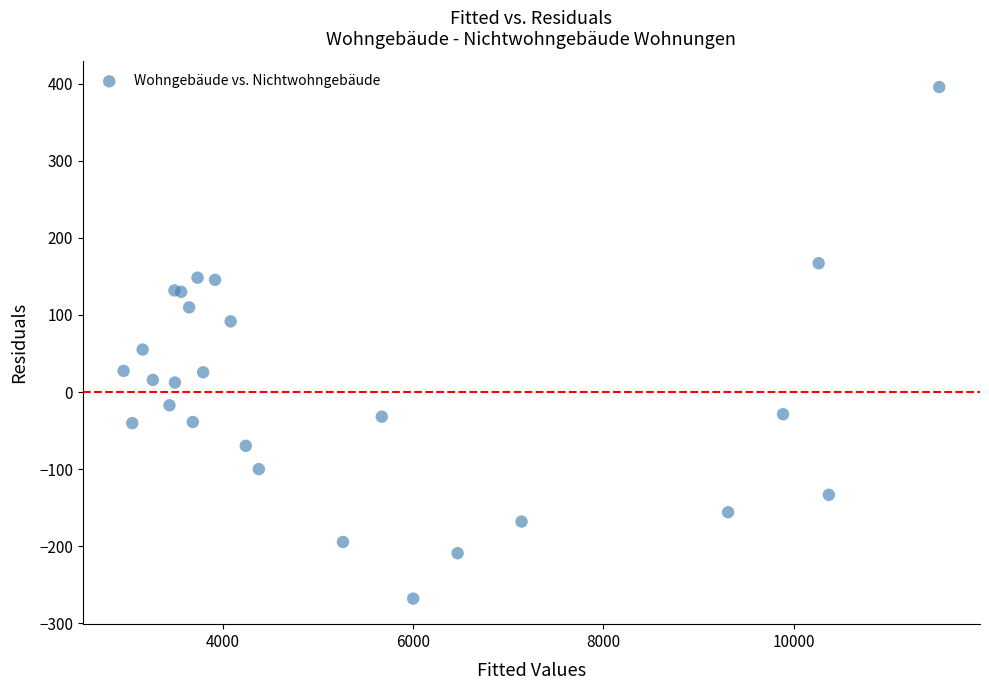

What Y value in the scatter plot is closest to 63?

55.1